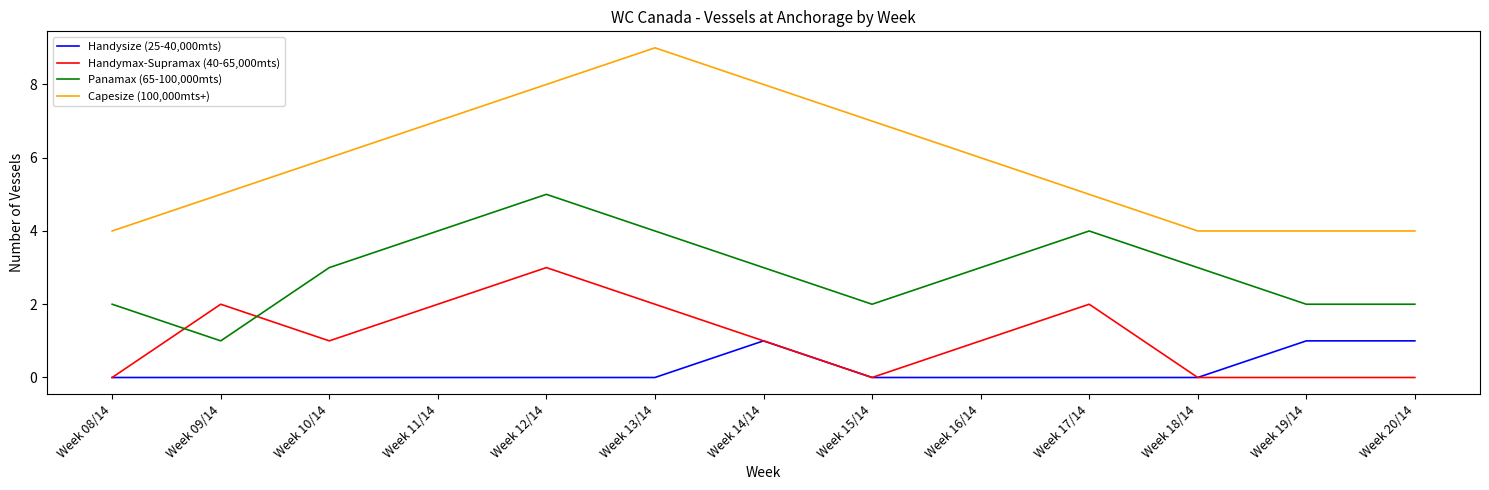

What position from the right is Week 10/14?

11